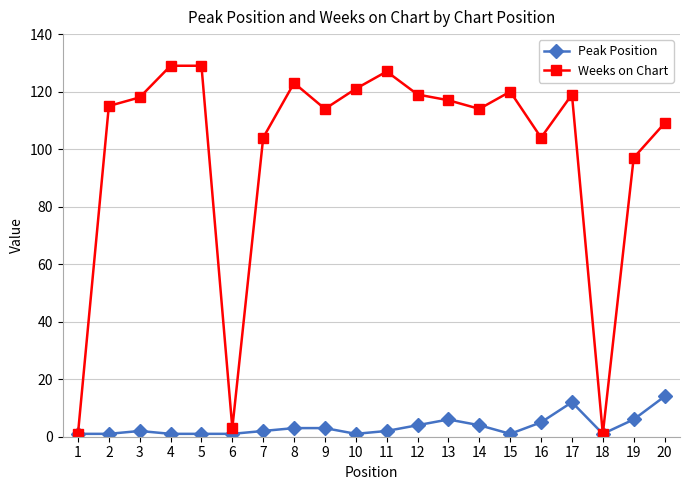

At 12, list the series in order from largest to smallest.

Weeks on Chart, Peak Position